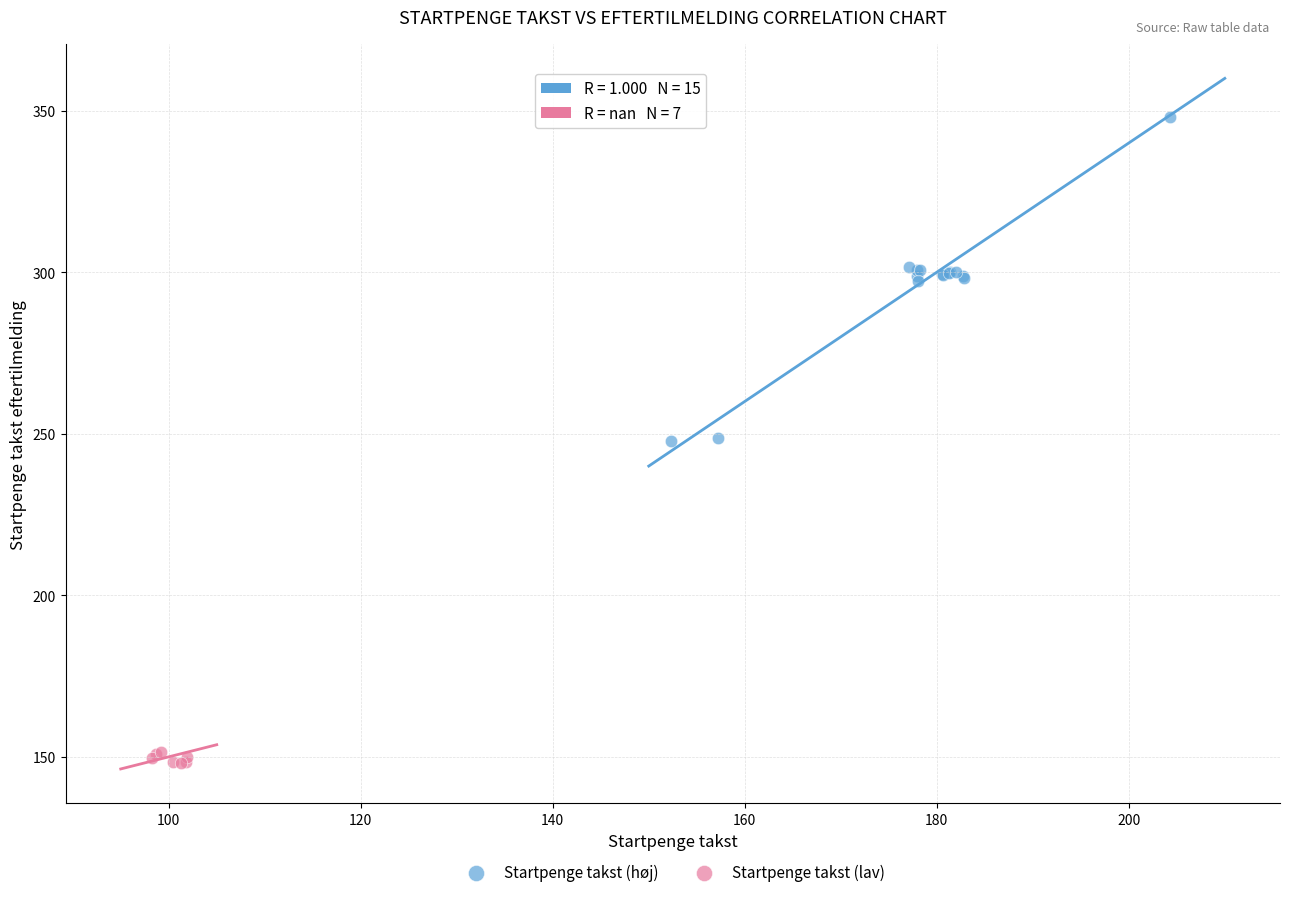

Which series has the widest spread of Y values?

Startpenge takst (høj)